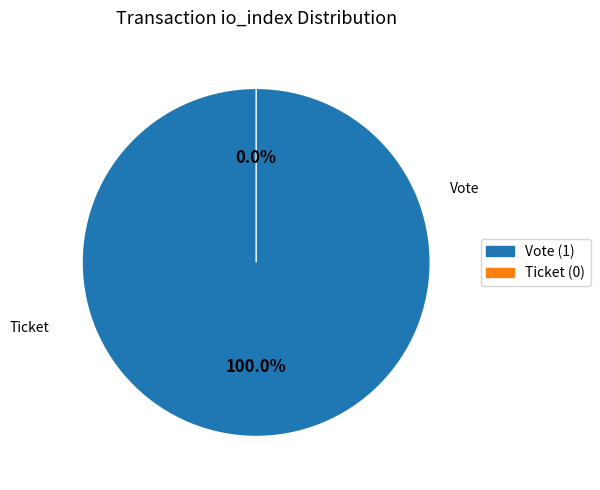

To the nearest percent, what is the average slice percentage?

50%